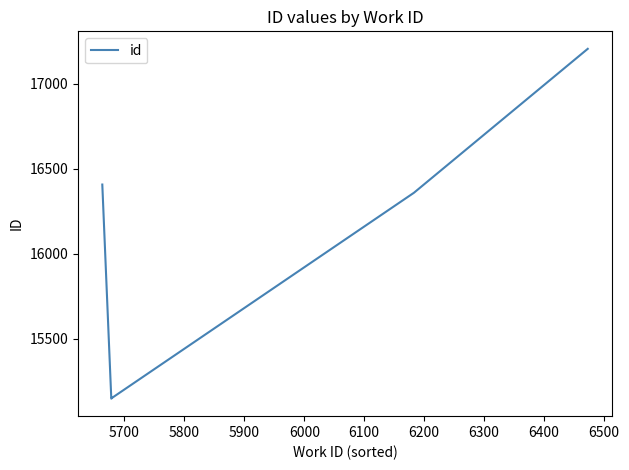

True or false: there are more than 1 points higher than both neighbors.

False